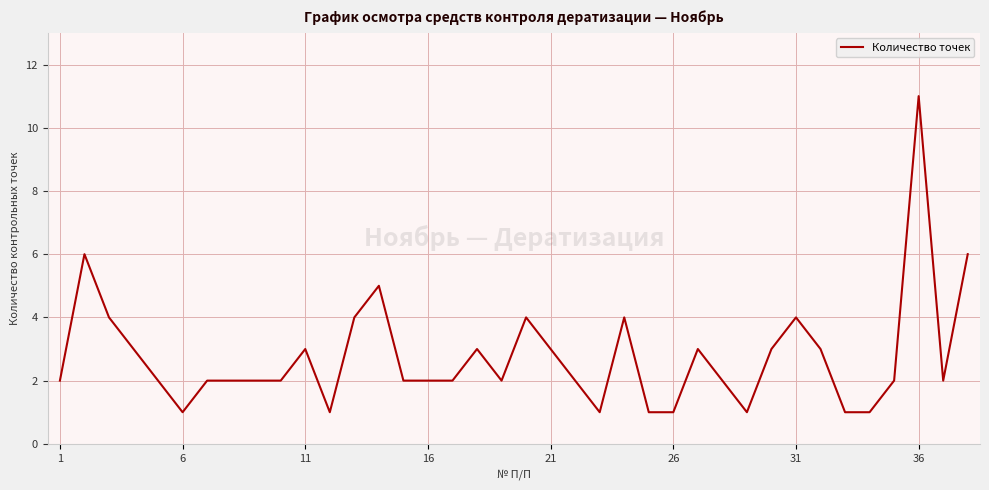

What is the maximum value shown in the chart?

11